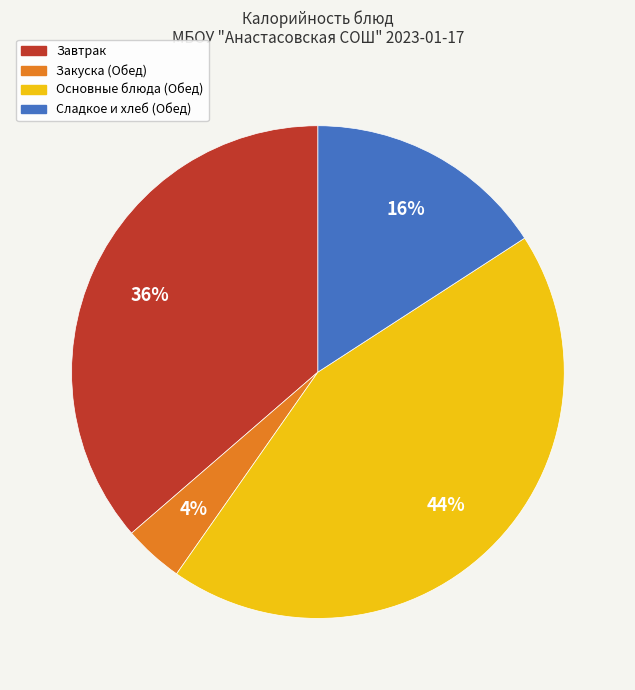

Is there any slice that represents more than half of the pie?

No